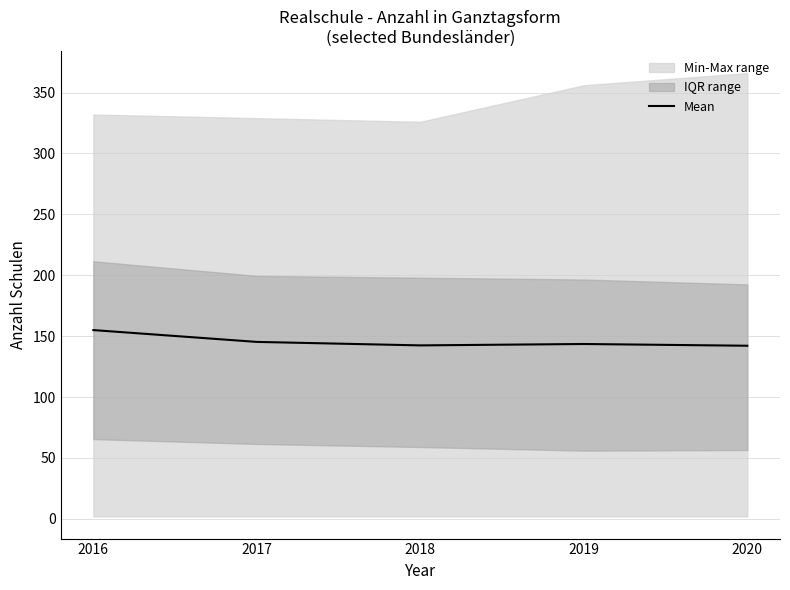

Rank the categories by value from lowest to highest.

2020, 2018, 2019, 2017, 2016